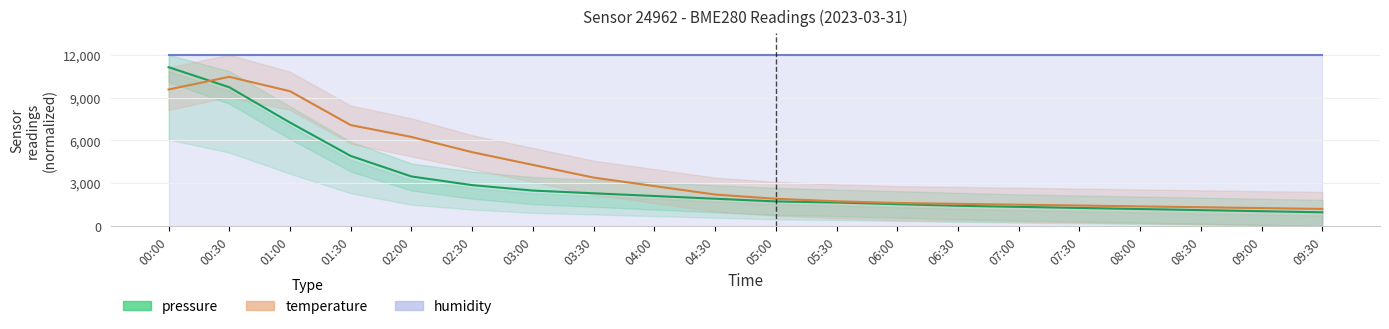

Where is the first local maximum for temperature?

00:30